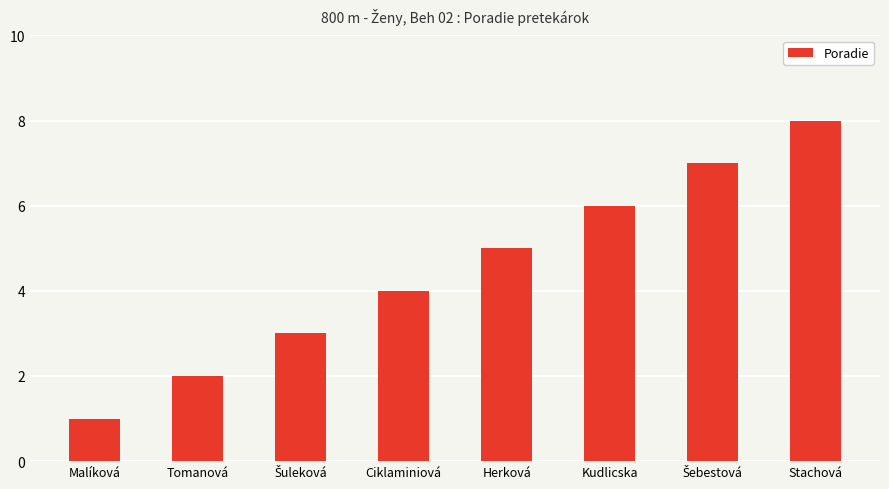

At which category does the chart reach its peak across all series?

Stachová